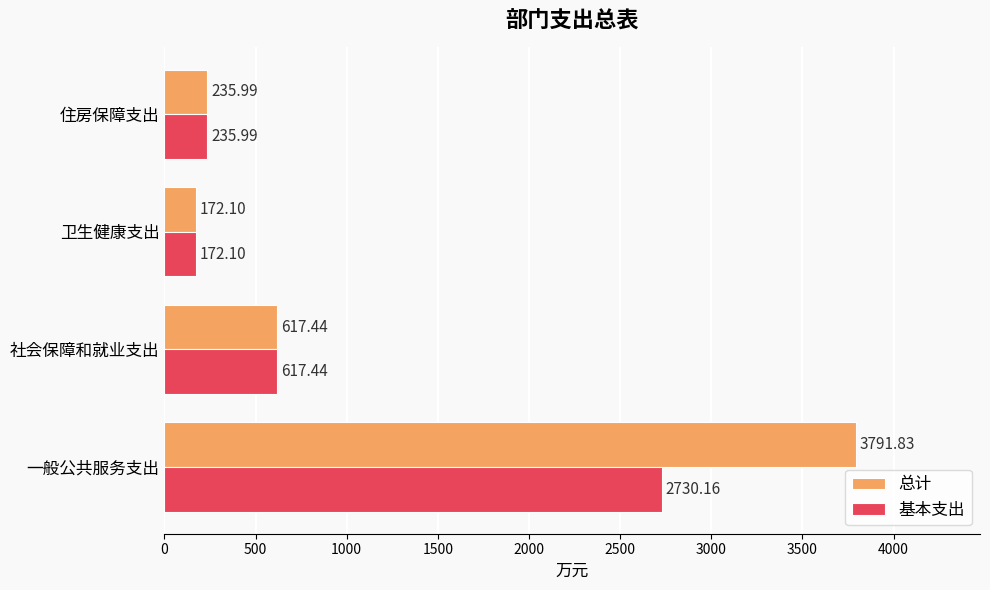

What is the average value of the 基本支出 series?

938.9